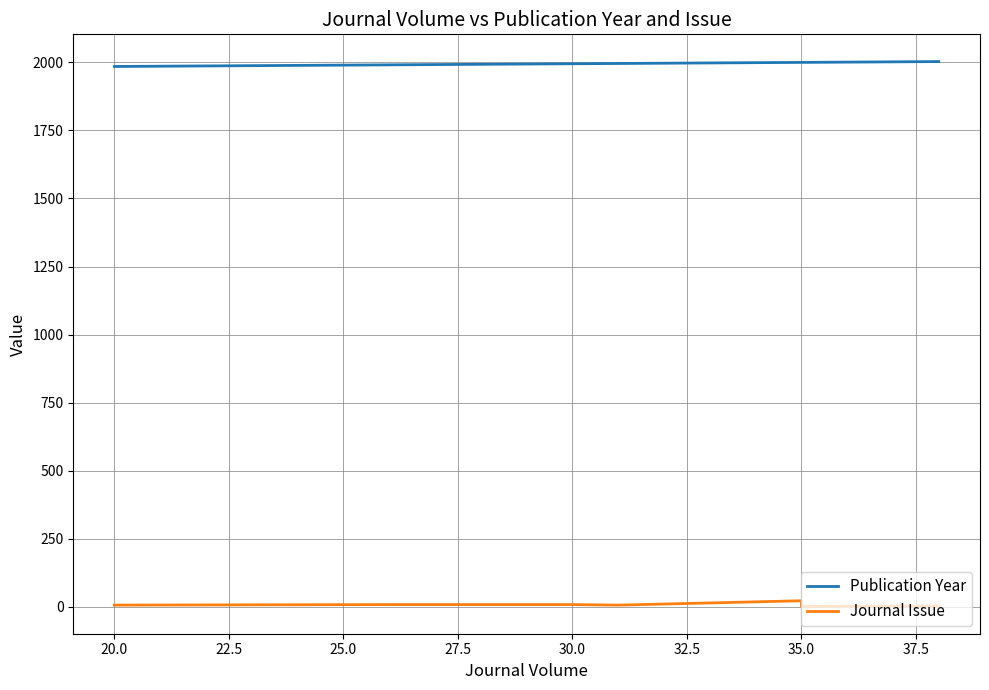

What is the maximum value shown in the chart?

2003